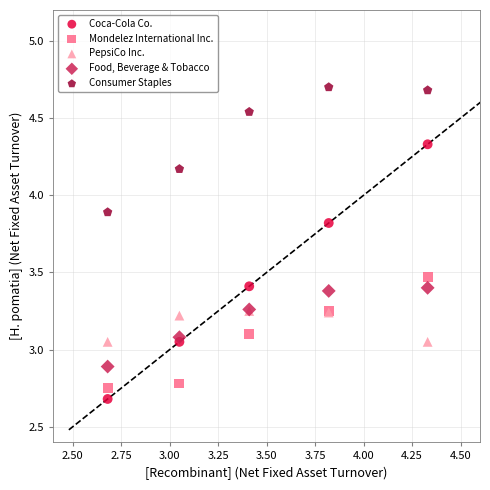

In the Consumer Staples series, what Y value is closest to 4?

3.9